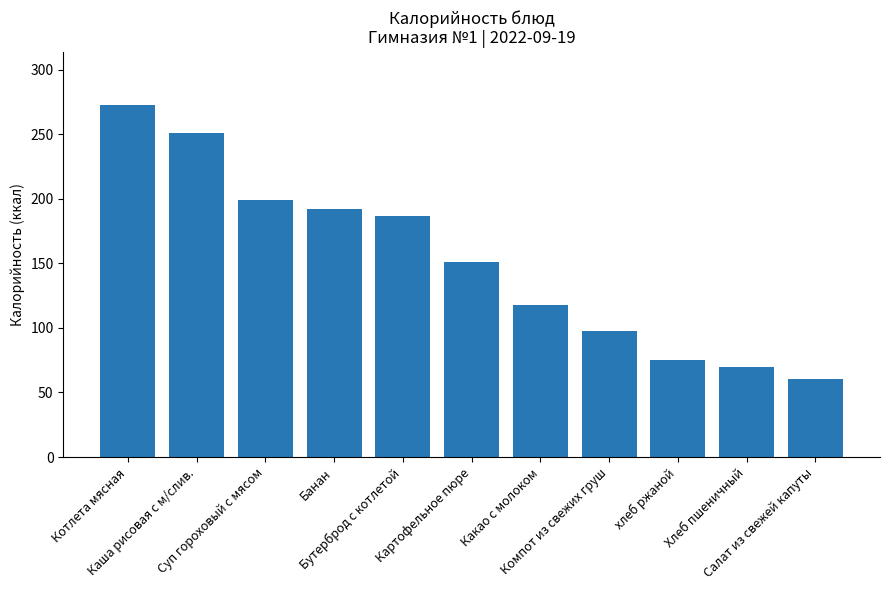

What is the label of the 5th bar from the left?

Бутерброд с котлетой